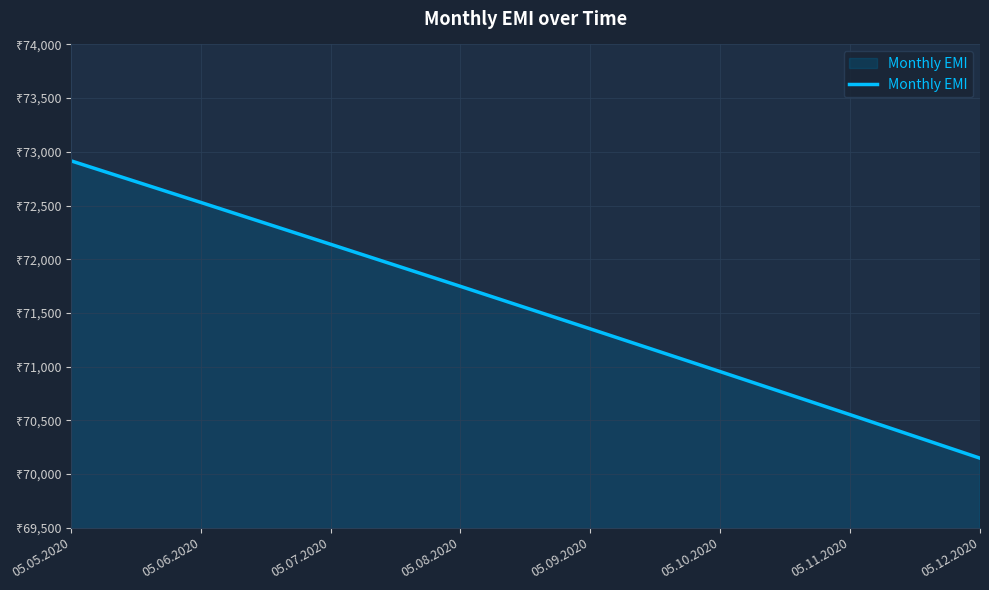

What is the value of the 2nd point from the left?

72529.0